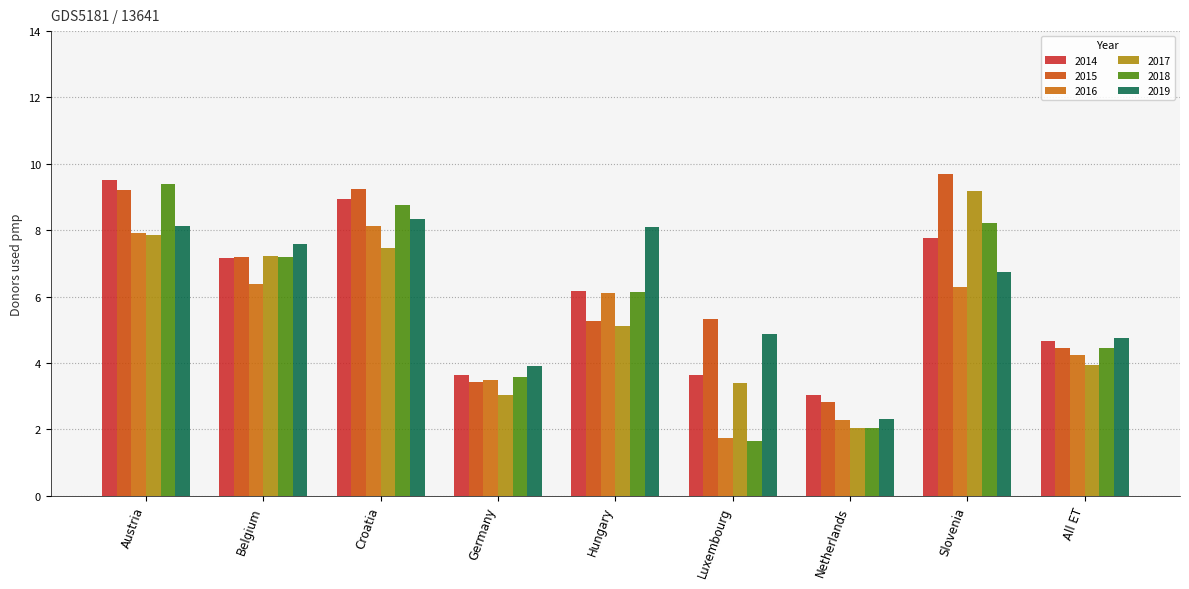

The value of 2014 at Slovenia is 11.2. True or false?

False